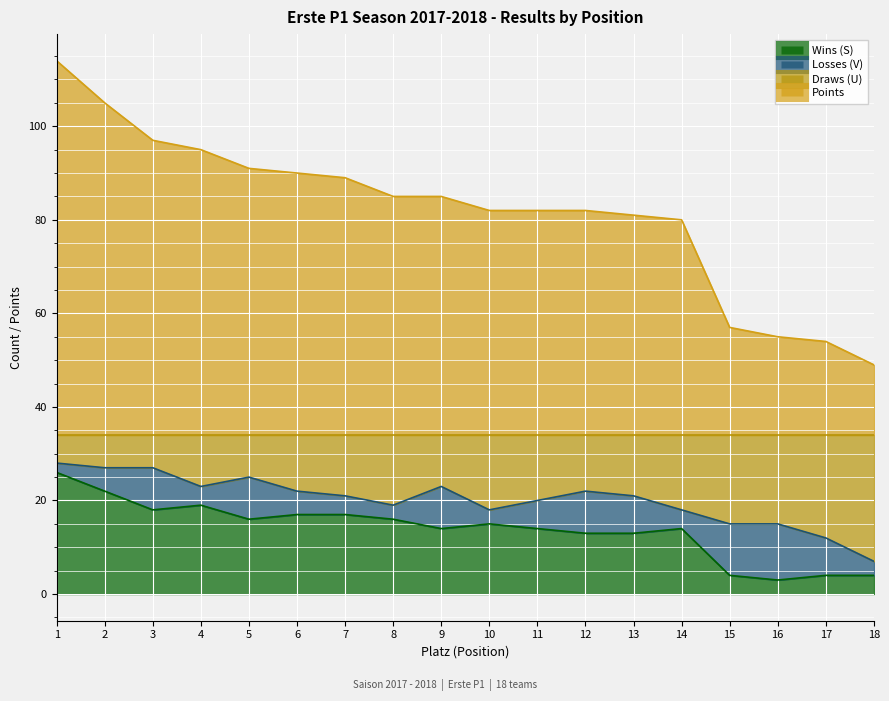

List the labels in order of Wins (S) value, smallest first.

16, 15, 17, 18, 12, 13, 9, 11, 14, 10, 5, 8, 6, 7, 3, 4, 2, 1